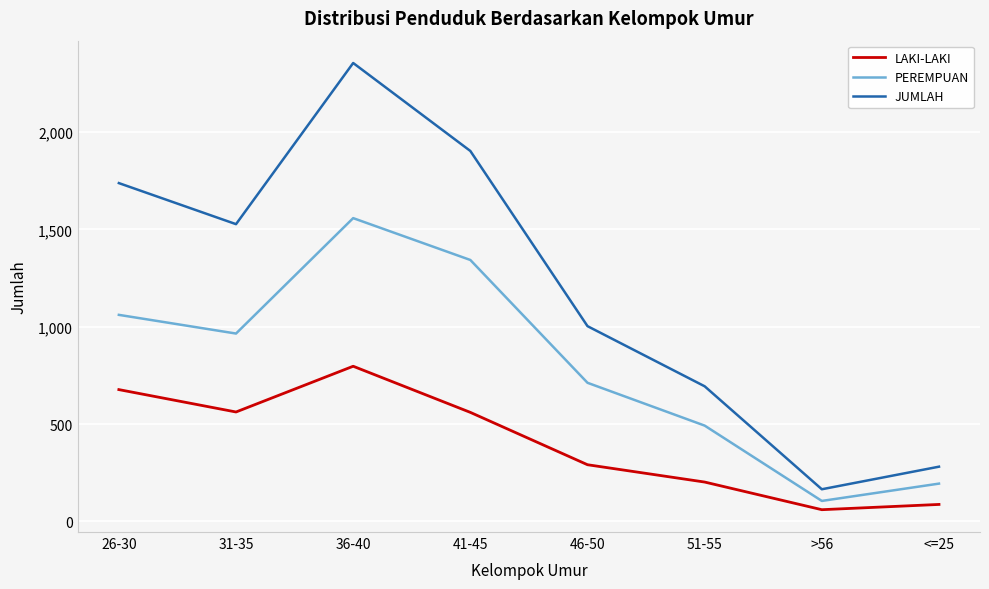

What is the minimum value for LAKI-LAKI?

60